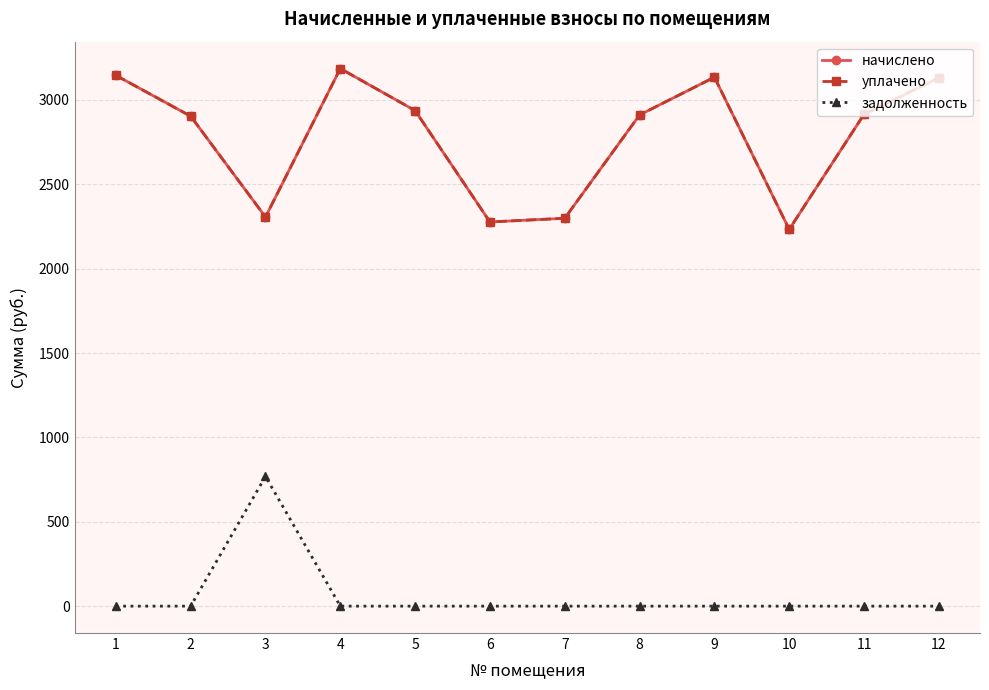

Reading right to left, extract all data points from this chart.

начислено: 12=3130.8	11=2914.5	10=2232.6	9=3134.4	8=2910.8	7=2298.6	6=2276.6	5=2936.5	4=3185.8	3=2305.9	2=2903.5	1=3145.4
уплачено: 12=3130.8	11=2914.5	10=2232.6	9=3134.4	8=2910.8	7=2298.6	6=2276.6	5=2936.5	4=3185.8	3=2305.9	2=2903.5	1=3145.4
задолженность: 12=0.0	11=0.0	10=0.0	9=0.0	8=0.0	7=0.0	6=0.0	5=0.0	4=0.0	3=768.6	2=0.0	1=0.0